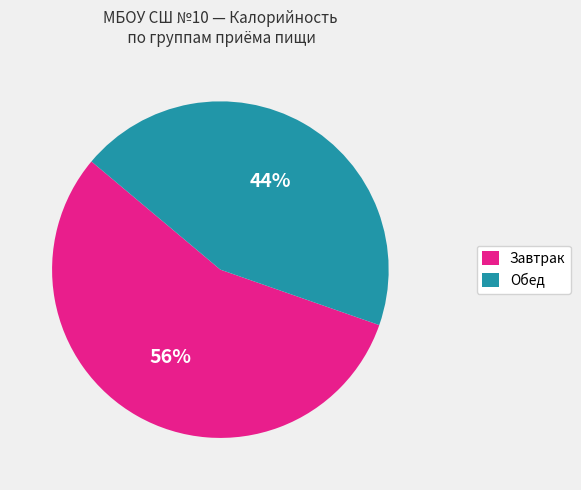

Is there a majority slice in this chart?

Yes